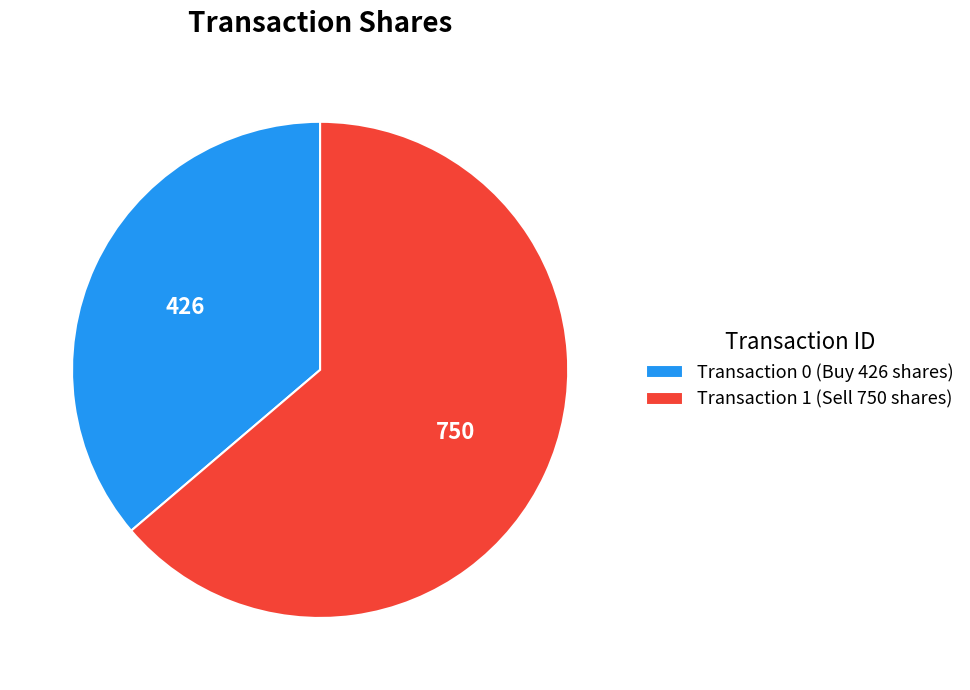

Which category accounts for the majority?

Transaction 1 (Sell 750 shares)